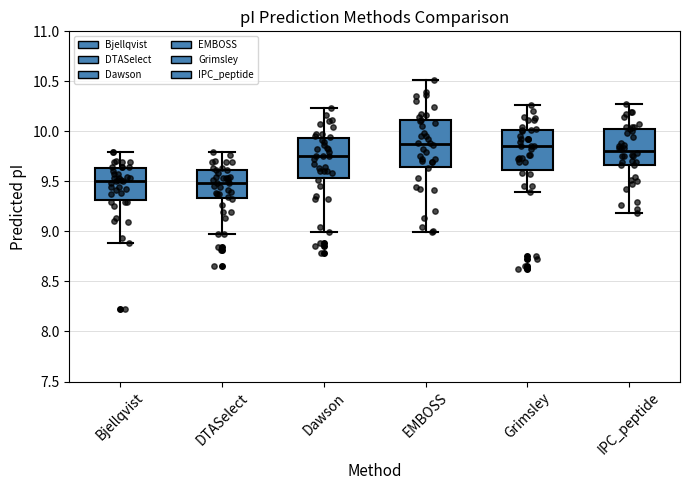

Reading left to right, read every box against the y-axis: the position of its median line, the range the box covers, and the ends of its whiskers. The values are not printed on the chart, so give them approximately, as read against the axis.

Bjellqvist: median 9.50, box 9.30 to 9.65, whiskers 8.90 to 9.80
DTASelect: median 9.50, box 9.35 to 9.60, whiskers 9.00 to 9.80
Dawson: median 9.75, box 9.55 to 9.95, whiskers 9.00 to 10.25
EMBOSS: median 9.85, box 9.65 to 10.10, whiskers 9.00 to 10.50
Grimsley: median 9.85, box 9.60 to 10.00, whiskers 9.40 to 10.25
IPC_peptide: median 9.80, box 9.65 to 10.00, whiskers 9.20 to 10.30